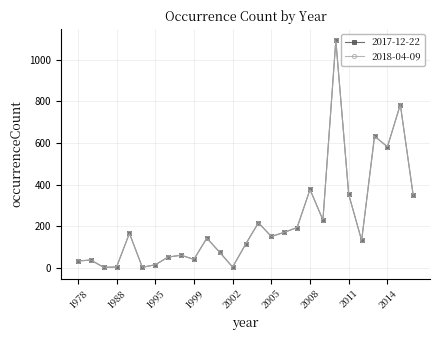

What is the minimum value for 2017-12-22?

3